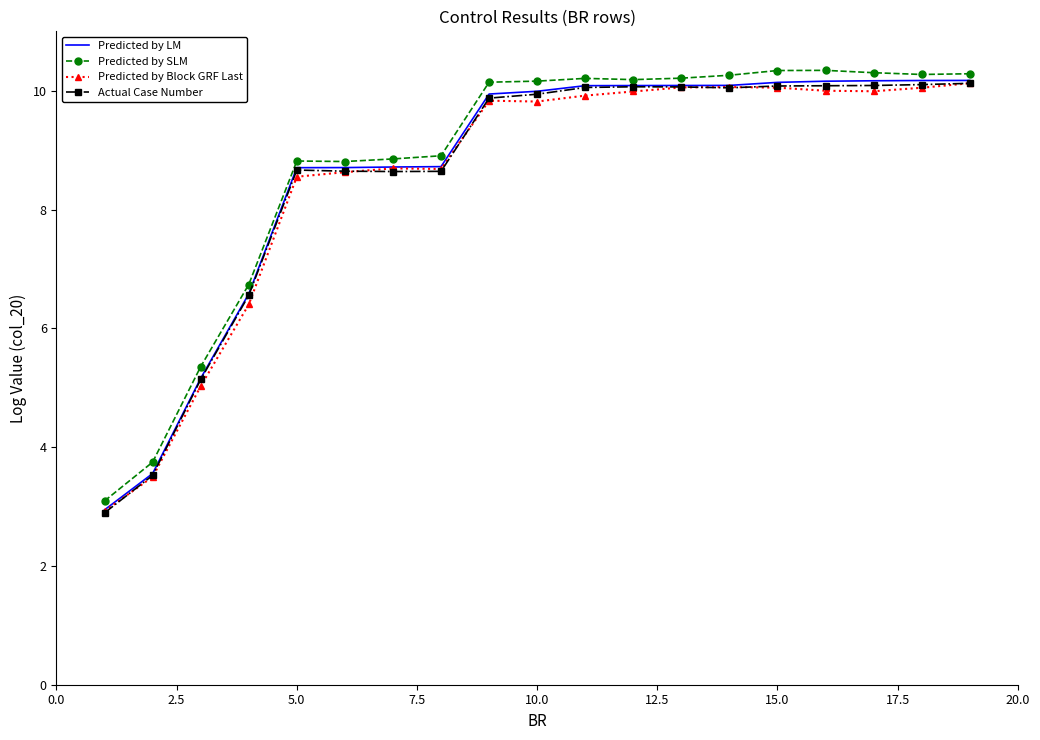

What is the highest value of the Predicted by SLM series?

10.3